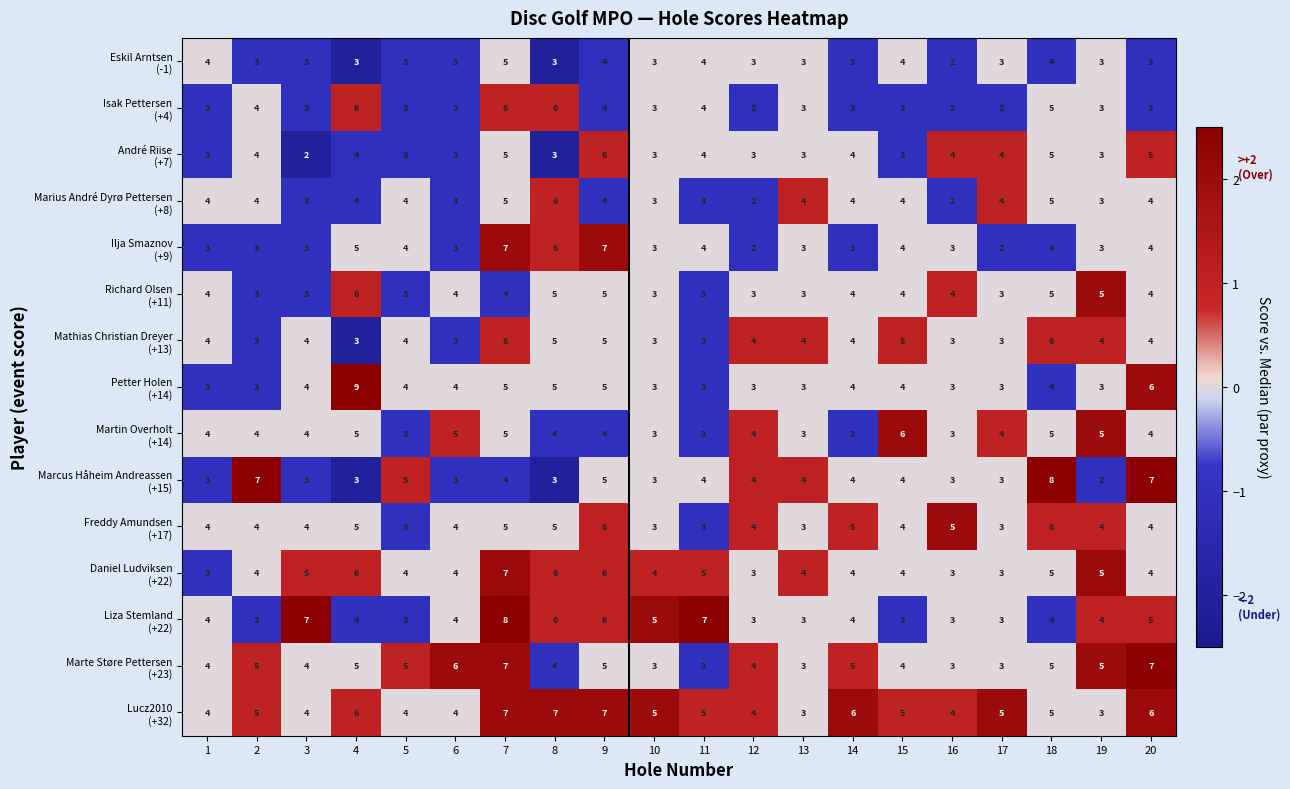

Which label corresponds to the largest value in the chart?

4